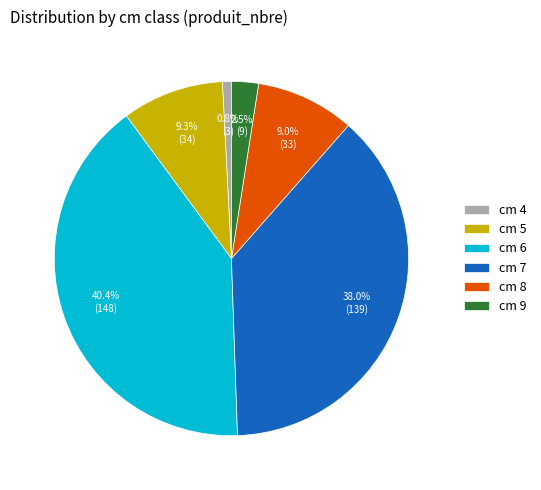

Is there a majority slice in this chart?

No